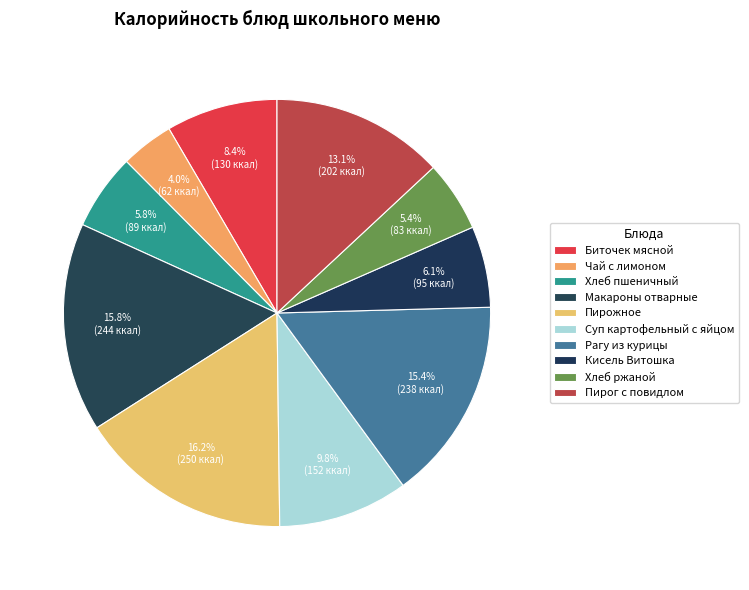

How many slices are in this pie chart?

10